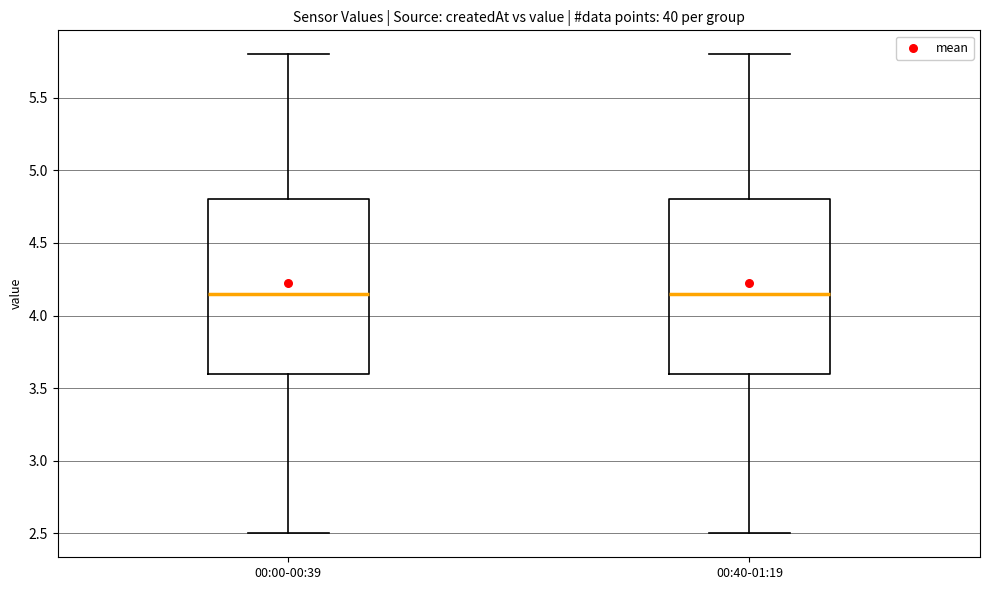

Reading left to right, transcribe this box plot: for each box, give where its median line is, the range the box spans, and where its two whiskers end, as read against the y-axis. The values are not printed on the chart, so give them approximately, as read against the axis.

00:00-00:39: median 4.15, box 3.60 to 4.80, whiskers 2.50 to 5.80
00:40-01:19: median 4.15, box 3.60 to 4.80, whiskers 2.50 to 5.80